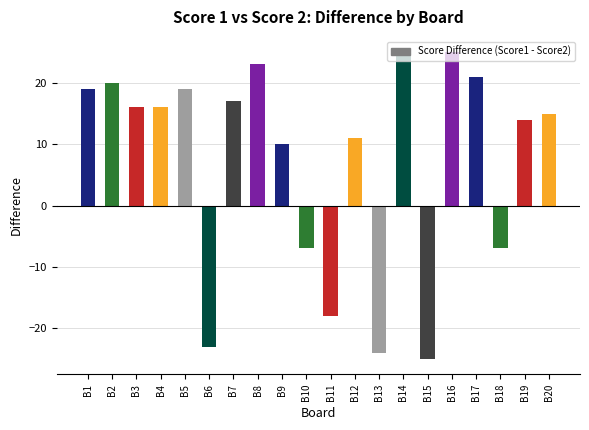

The chart shows a value of 28 at B5. True or false?

False